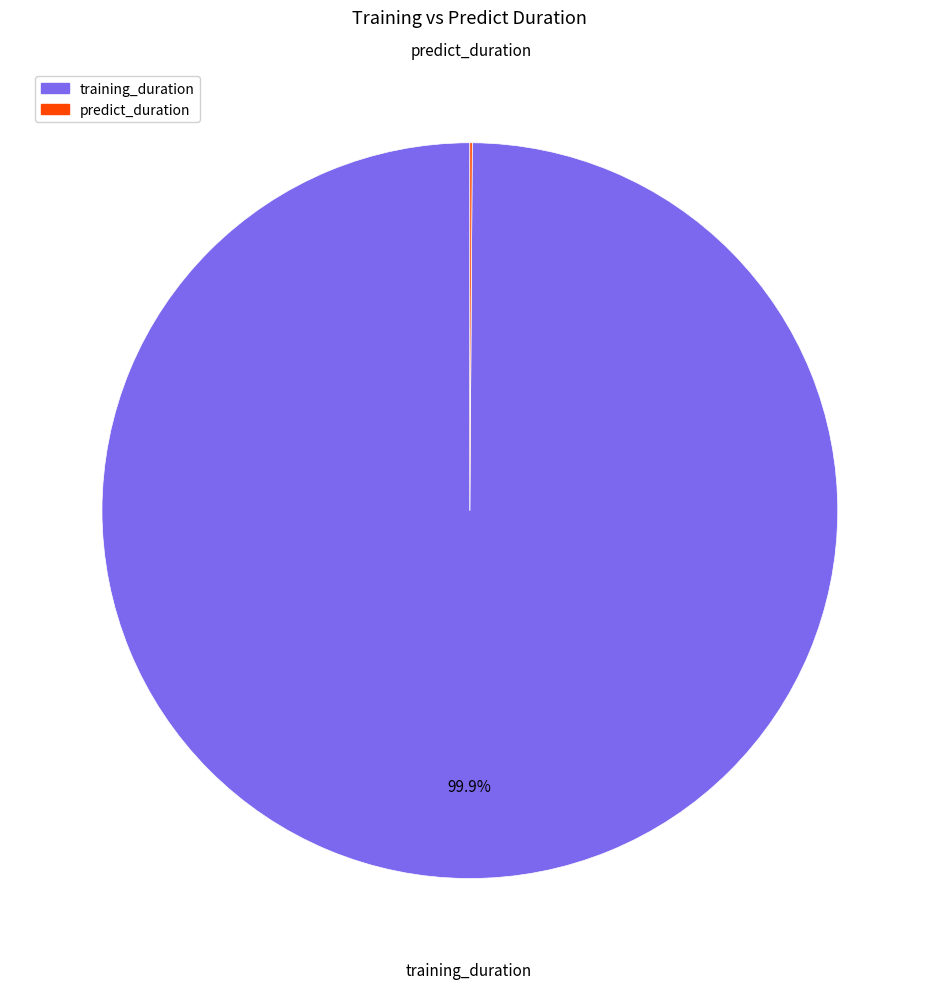

What is the largest slice in the pie chart?

training_duration